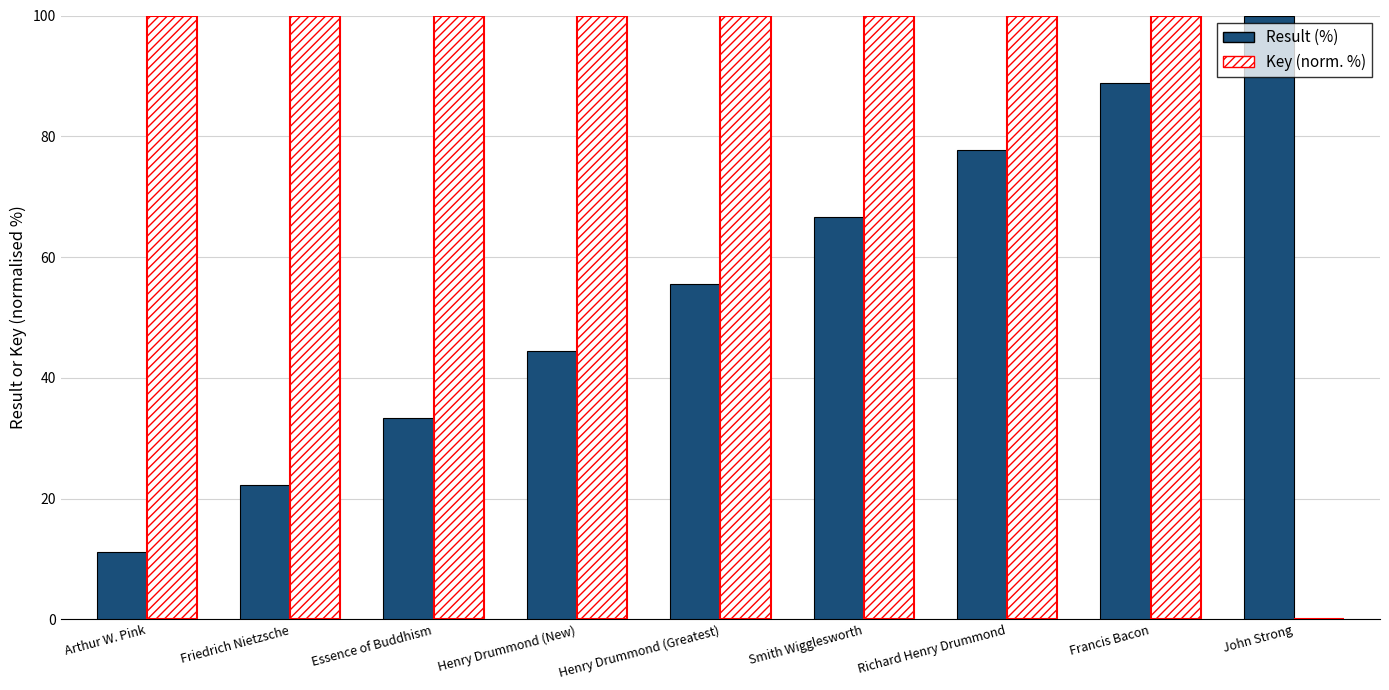

Which series has the largest range (max minus min)?

Key (norm. %)